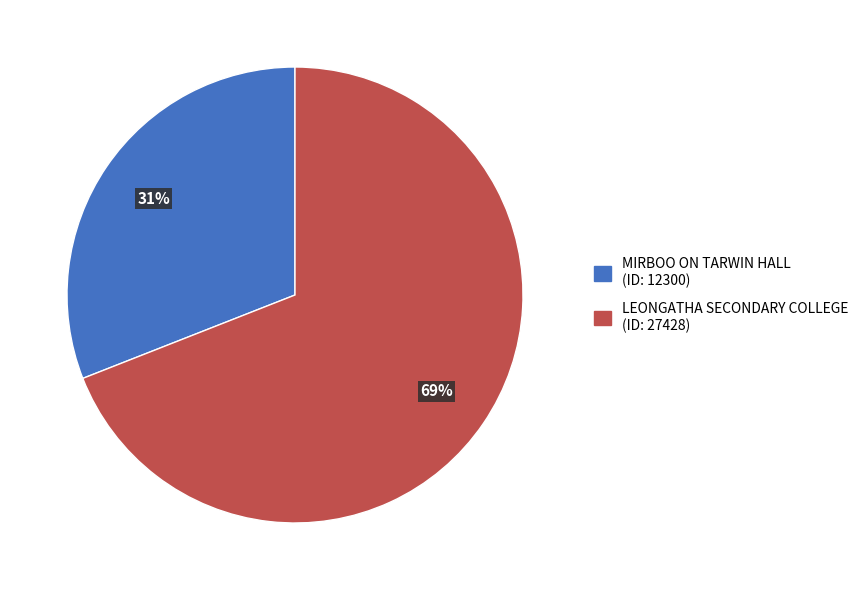

Is it true that LEONGATHA SECONDARY COLLEGE is 59% of the pie?

False